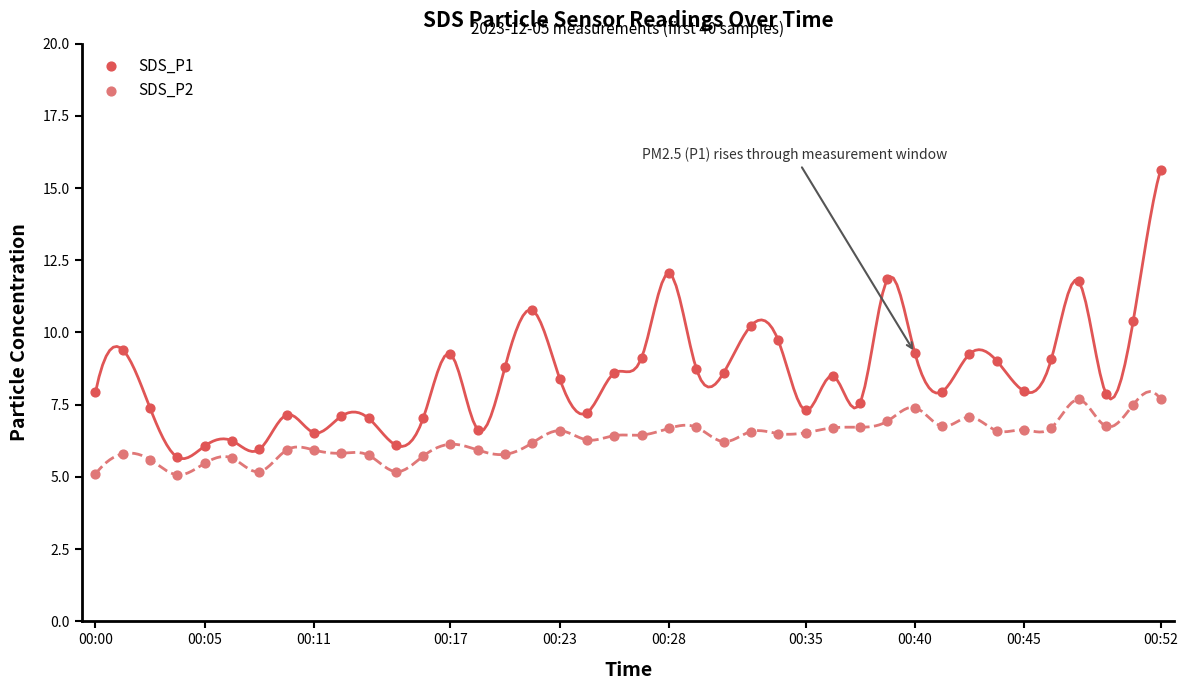

Across all data points, what is the range of Y values (max minus min)?

10.6